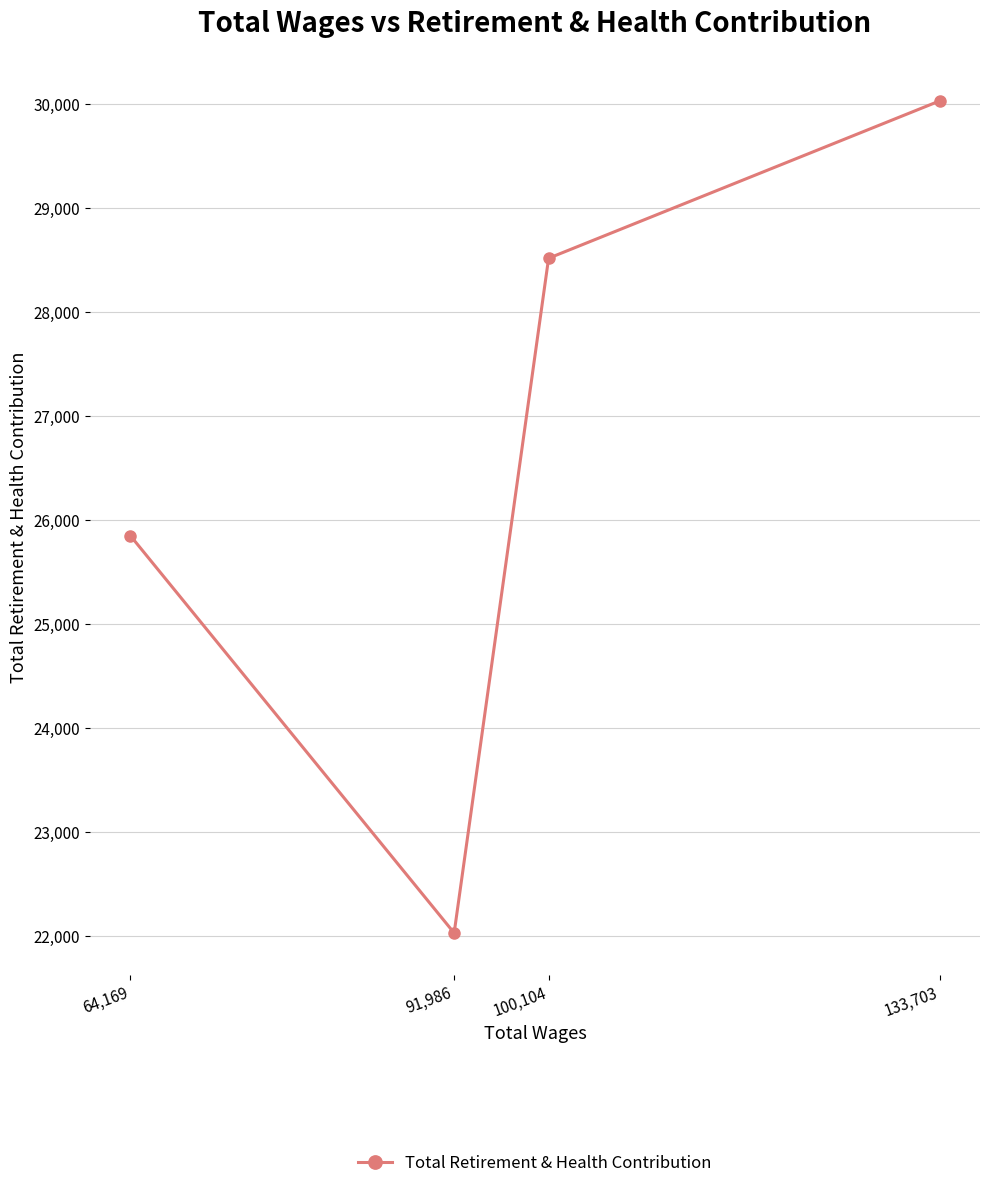

Count the values in the range 25849 to 30029.

3